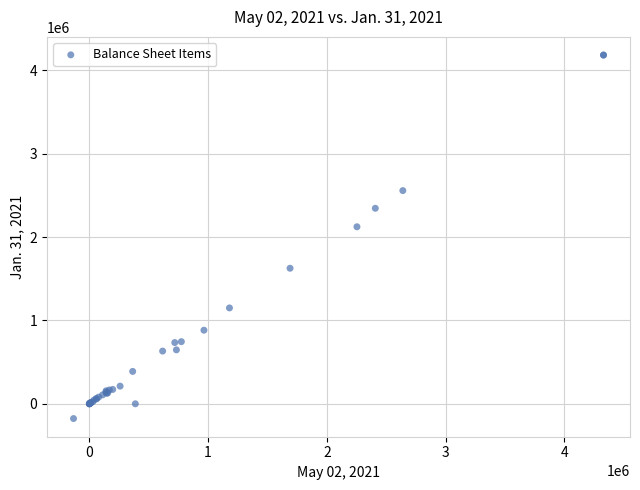

What Y value in the scatter plot is closest to 2004030?

2124379